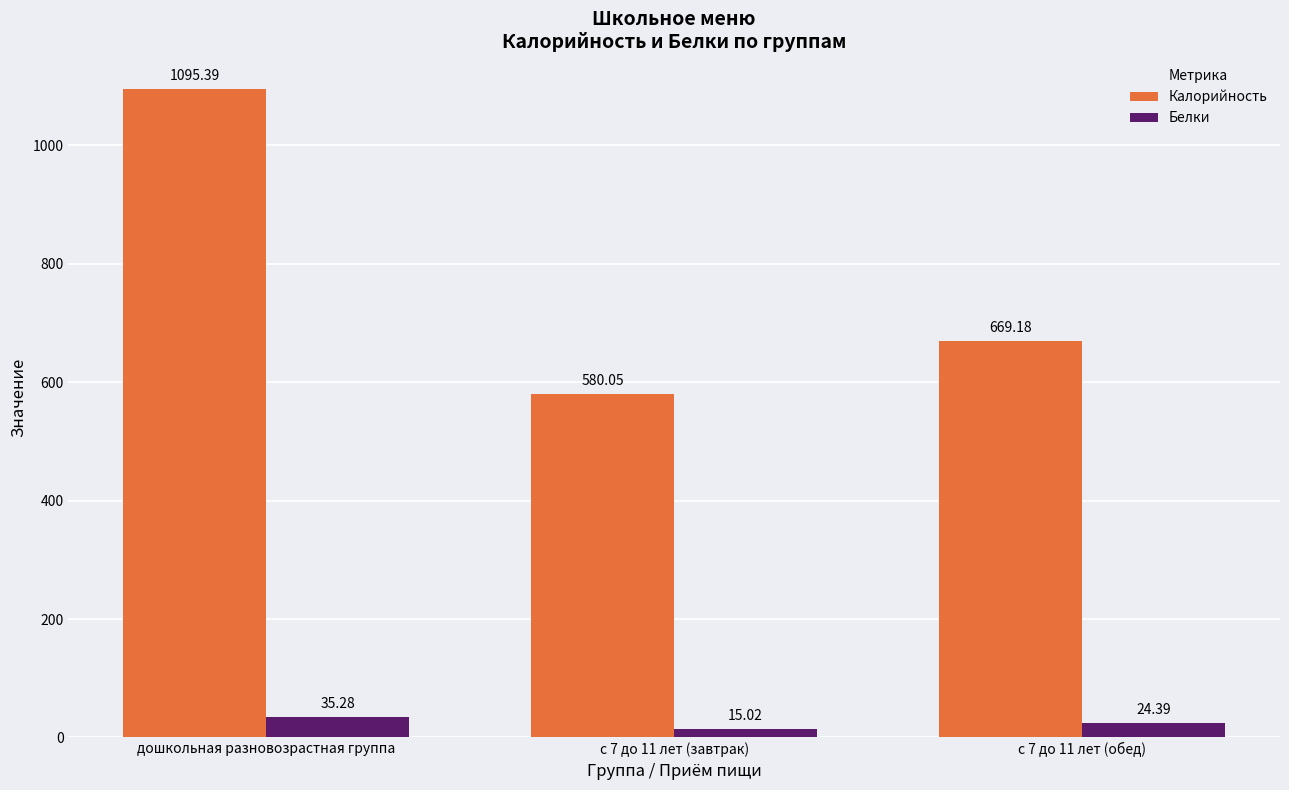

What position from the right is дошкольная разновозрастная группа?

3